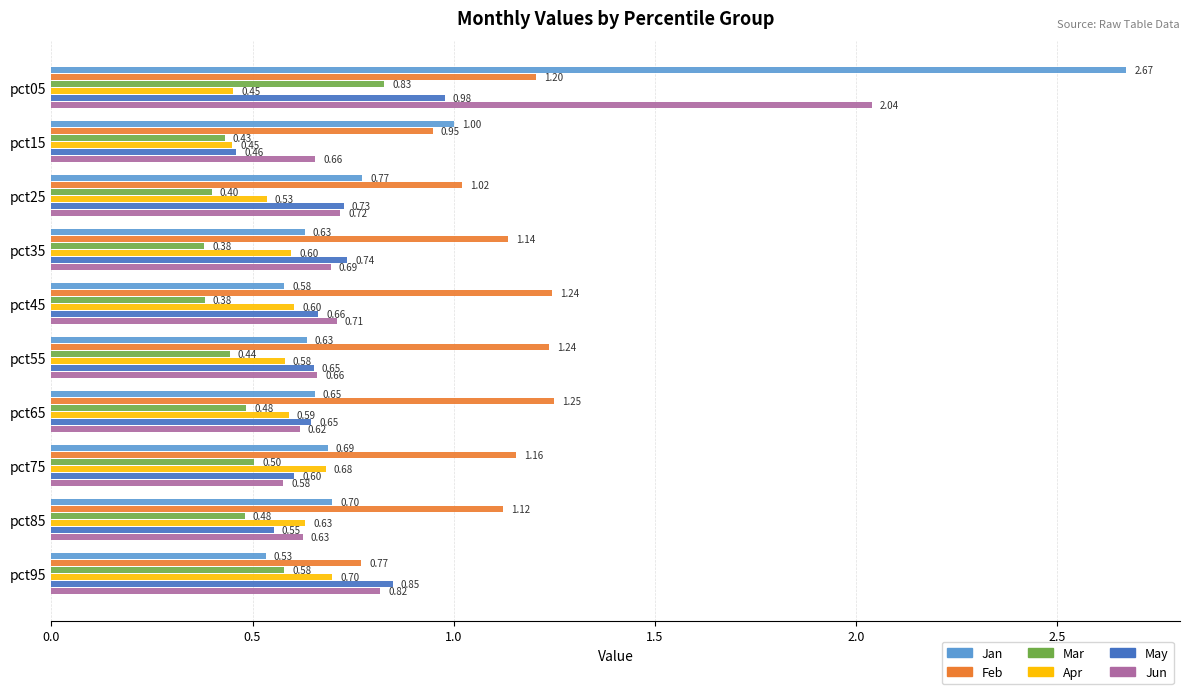

What is the spread (max minus min) of values at pct25?

0.6